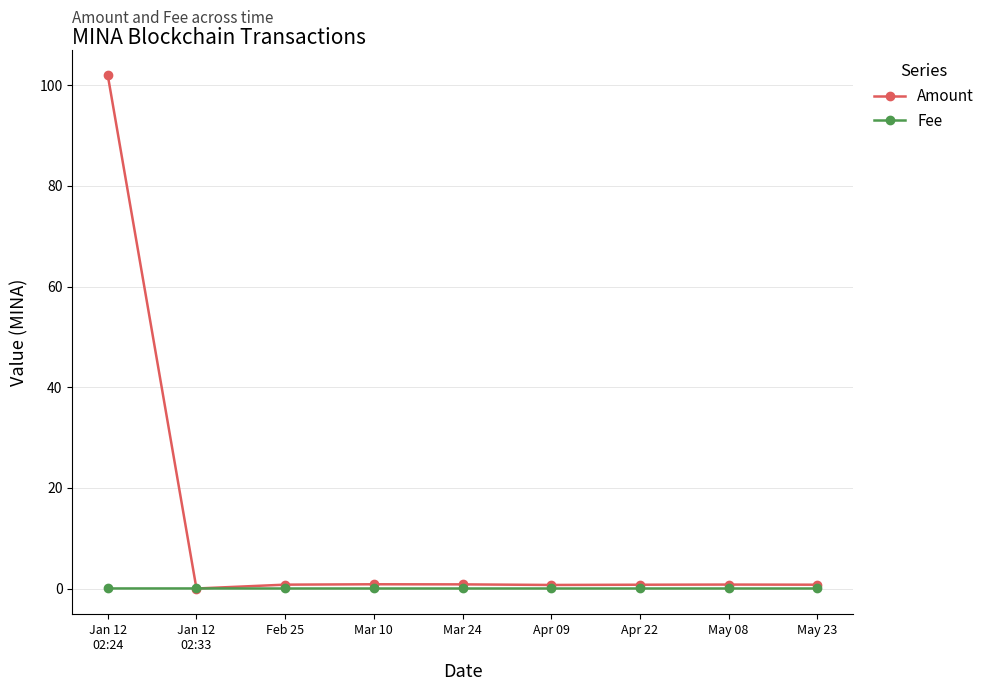

How many series are shown in this chart?

2